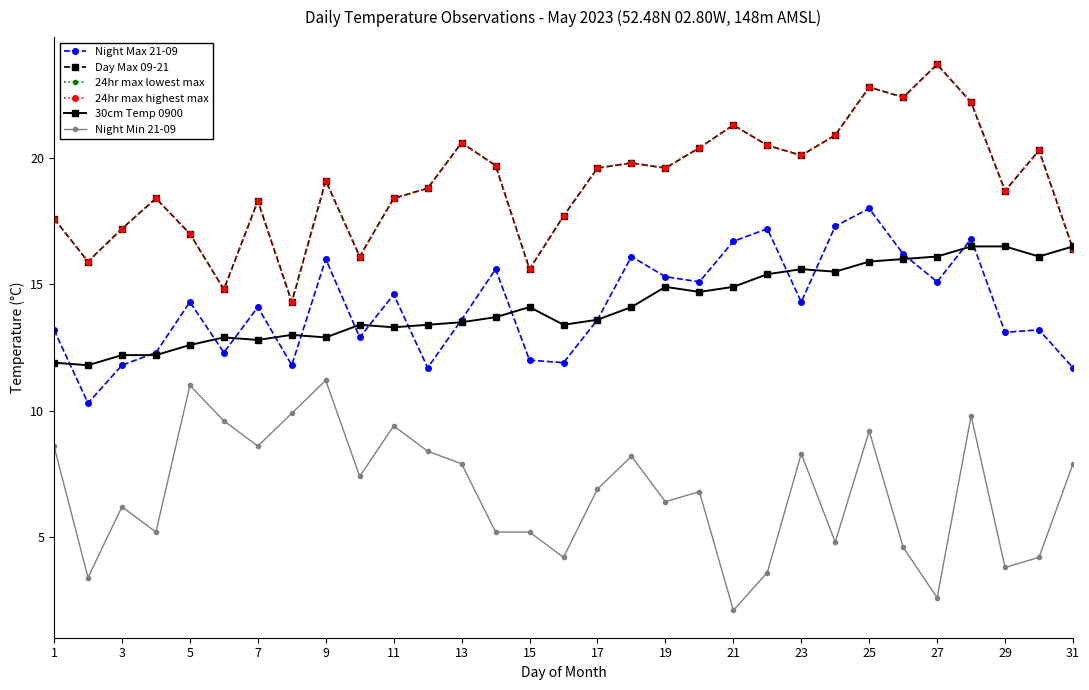

Where is 24hr max lowest max nearest to the value 19?

9